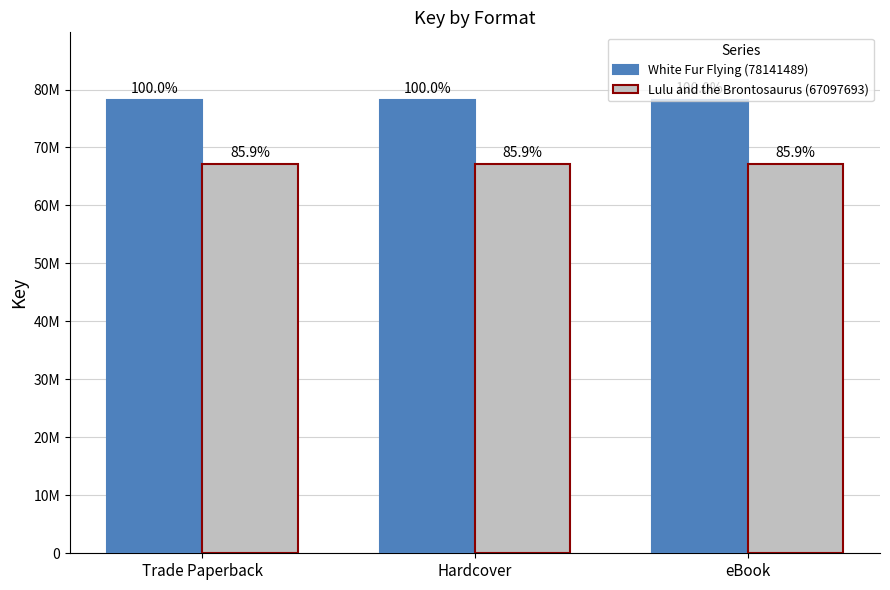

Reading right to left, what are all the values shown in this chart?

White Fur Flying (78141489): 78141489	78141489	78141489
Lulu and the Brontosaurus (67097693): 67097693	67097693	67097693